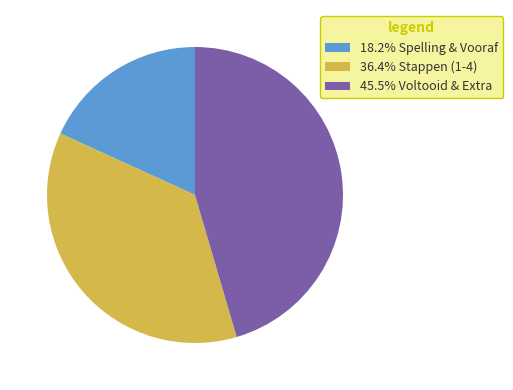

Is there any slice that represents more than half of the pie?

No